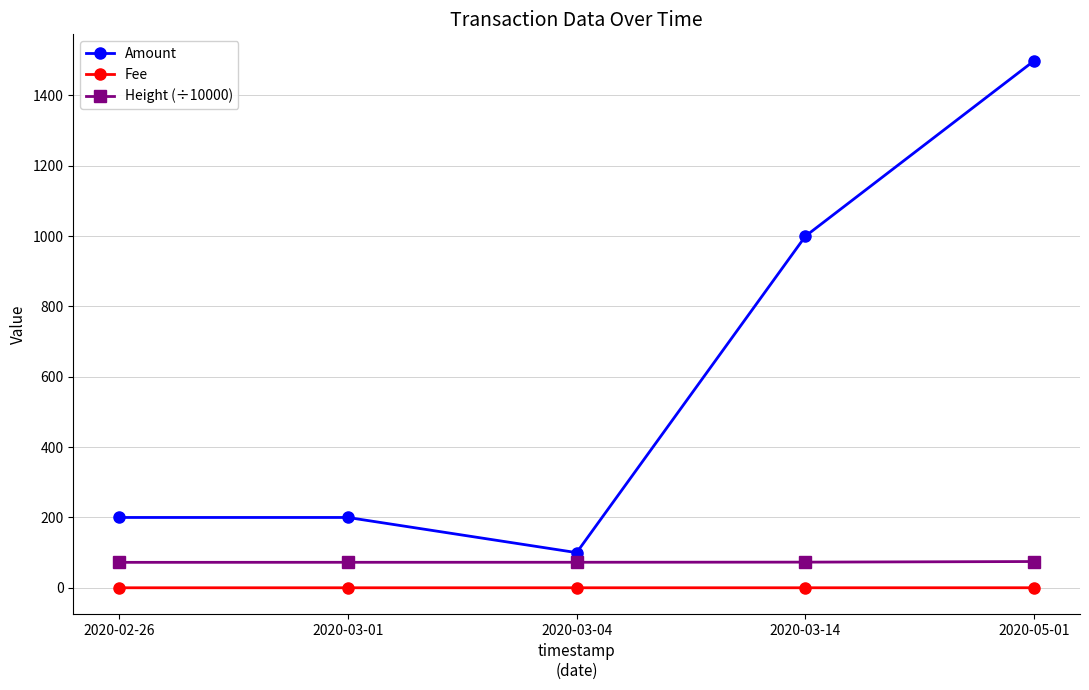

Rank the series at 2020-02-26 from lowest to highest value.

Fee, Height (÷10000), Amount